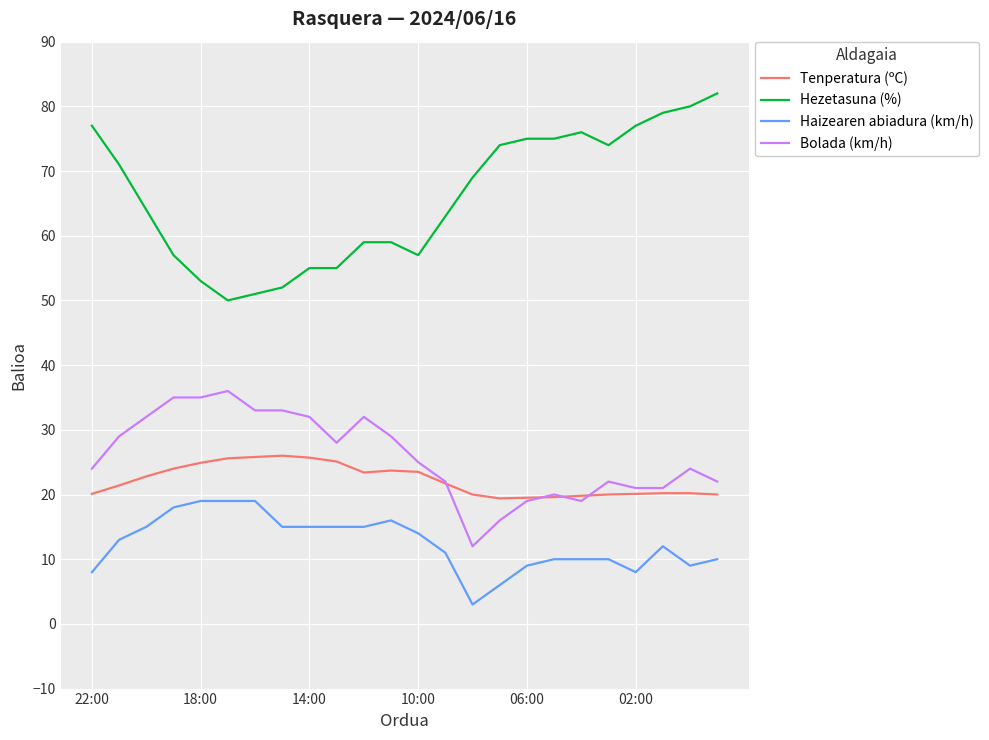

Rank the series by their maximum value, from lowest to highest.

Haizearen abiadura (km/h), Tenperatura (ºC), Bolada (km/h), Hezetasuna (%)